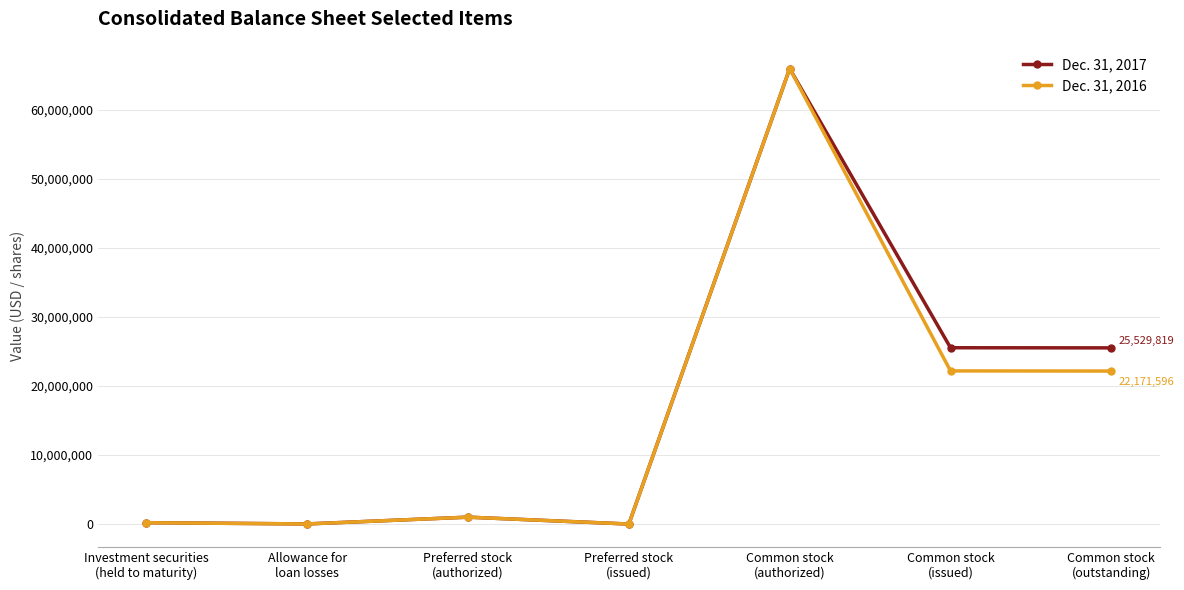

True or false: Dec. 31, 2016 has more than 2 points higher than both neighbors.

False